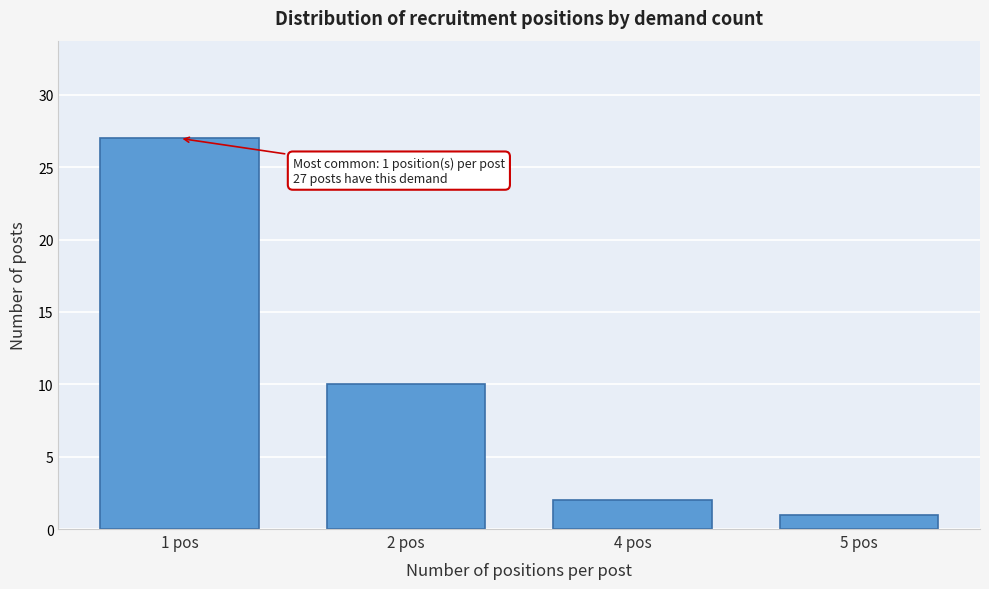

Reading left to right, what are all the values shown in this chart?

1 pos=27	2 pos=10	4 pos=2	5 pos=1